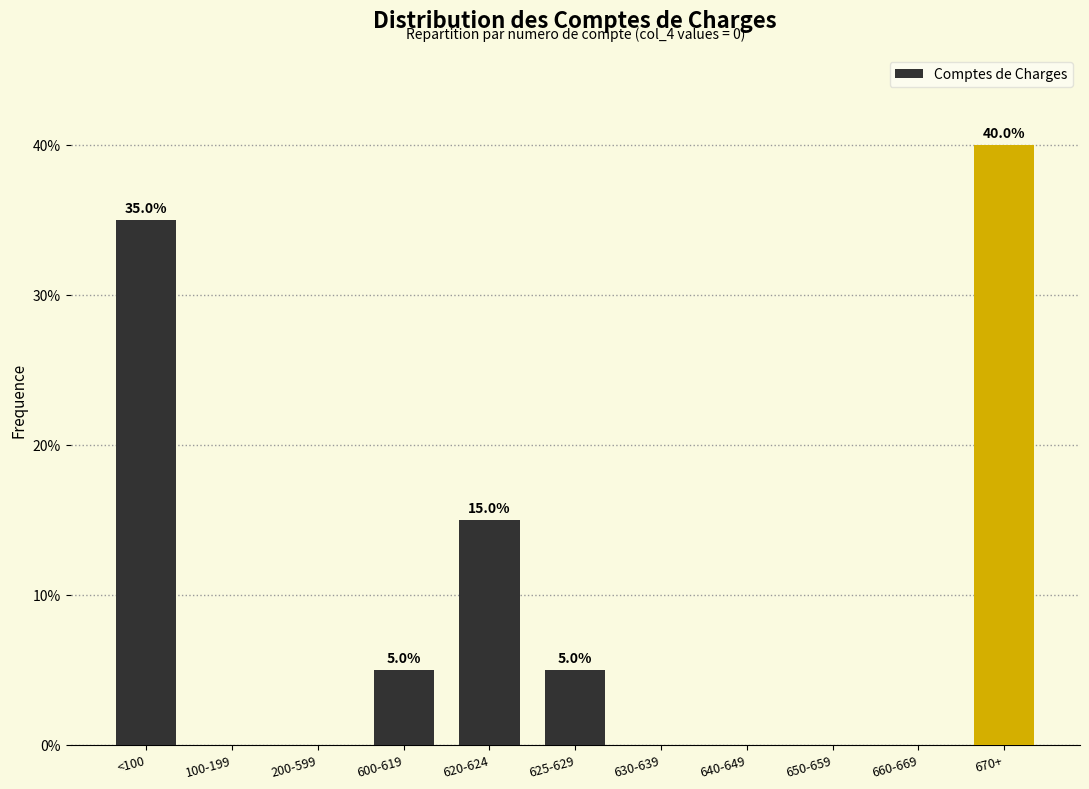

Reading left to right, transcribe all the data shown in this chart.

<100=35	100-199=0	200-599=0	600-619=5	620-624=15	625-629=5	630-639=0	640-649=0	650-659=0	660-669=0	670+=40